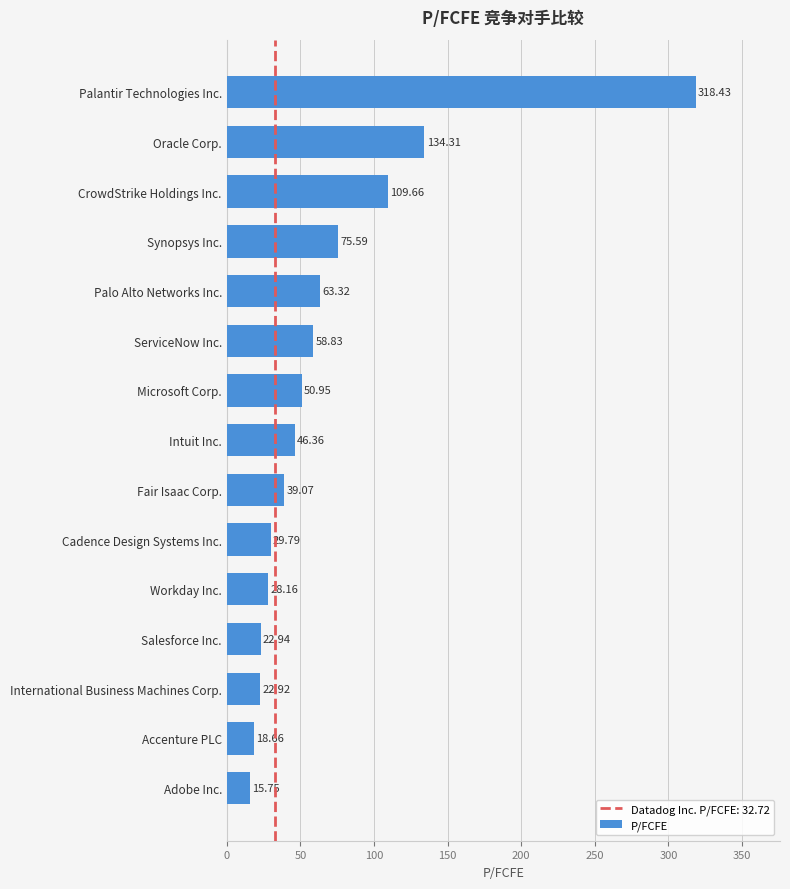

What is the difference between the second highest and minimum values?

118.6